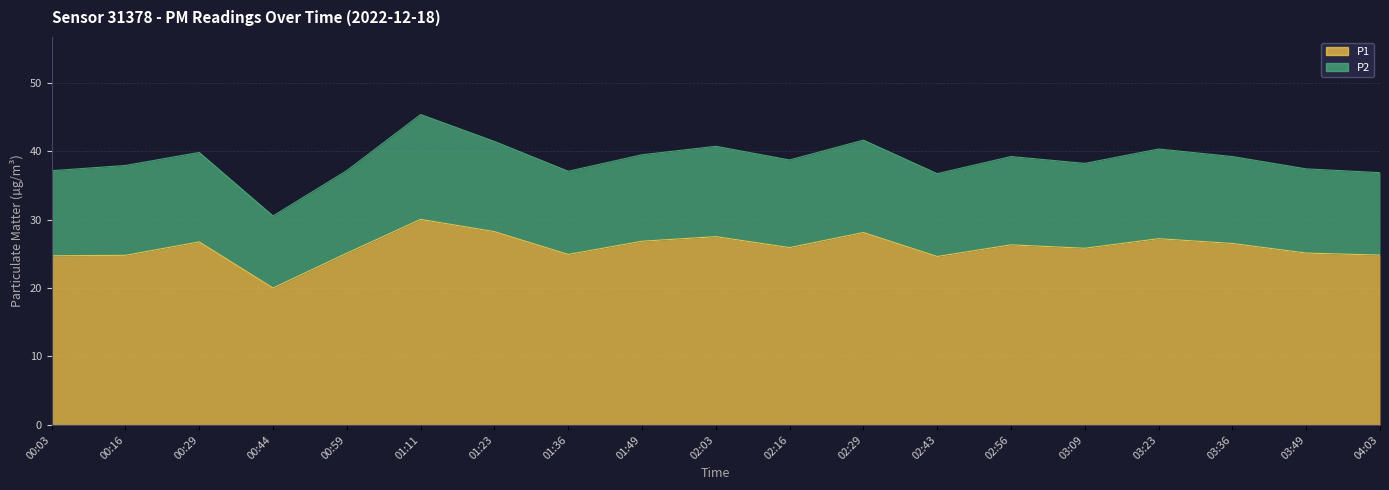

The value at 03:23 is 27.2. True or false?

True